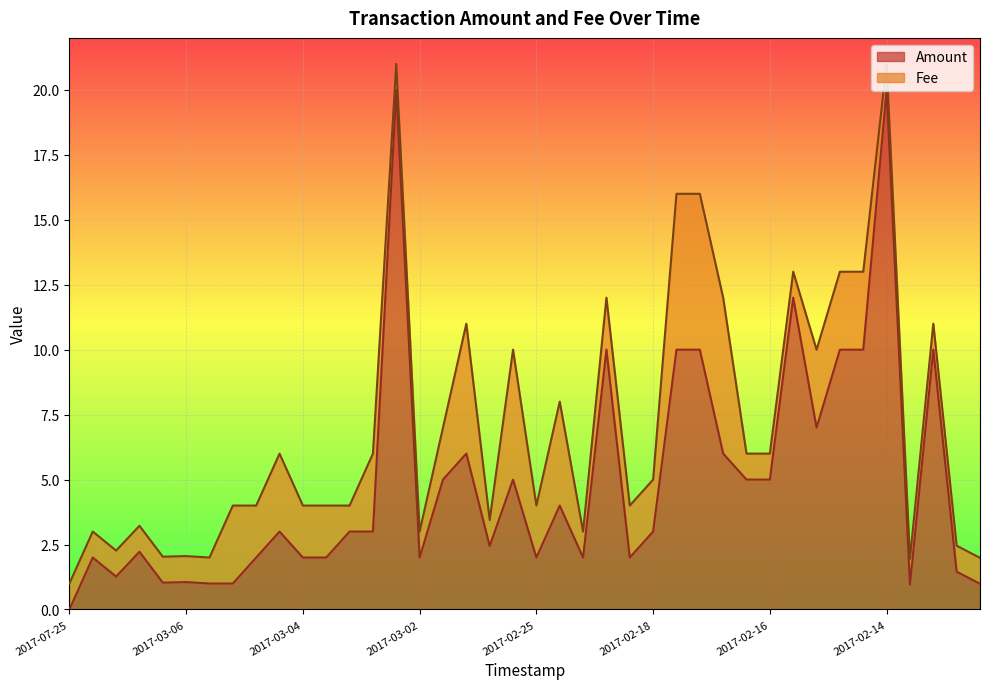

The chart shows a value of 0.5 at 2017-03-05. True or false?

False